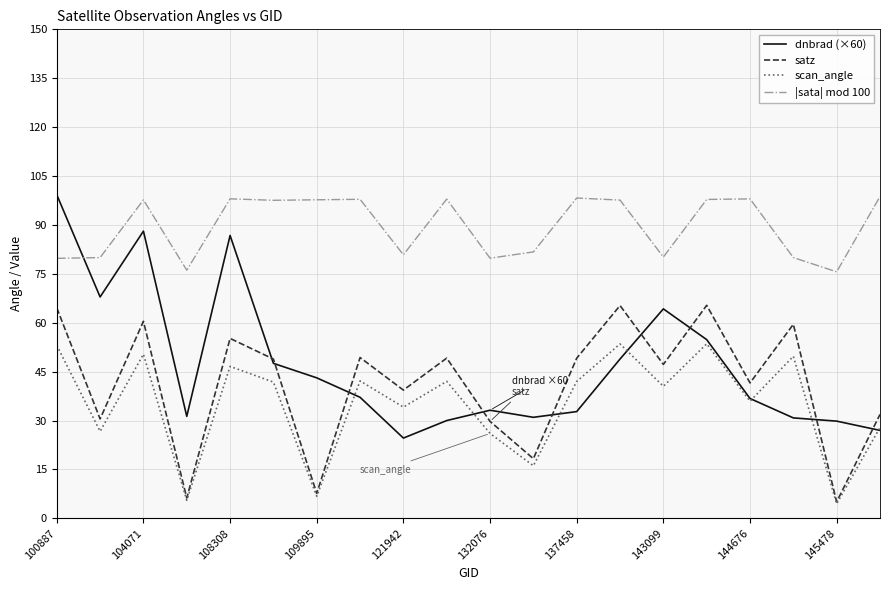

Which series ends up on top after the final intersection of dnbrad (×60) and |sata| mod 100?

|sata| mod 100